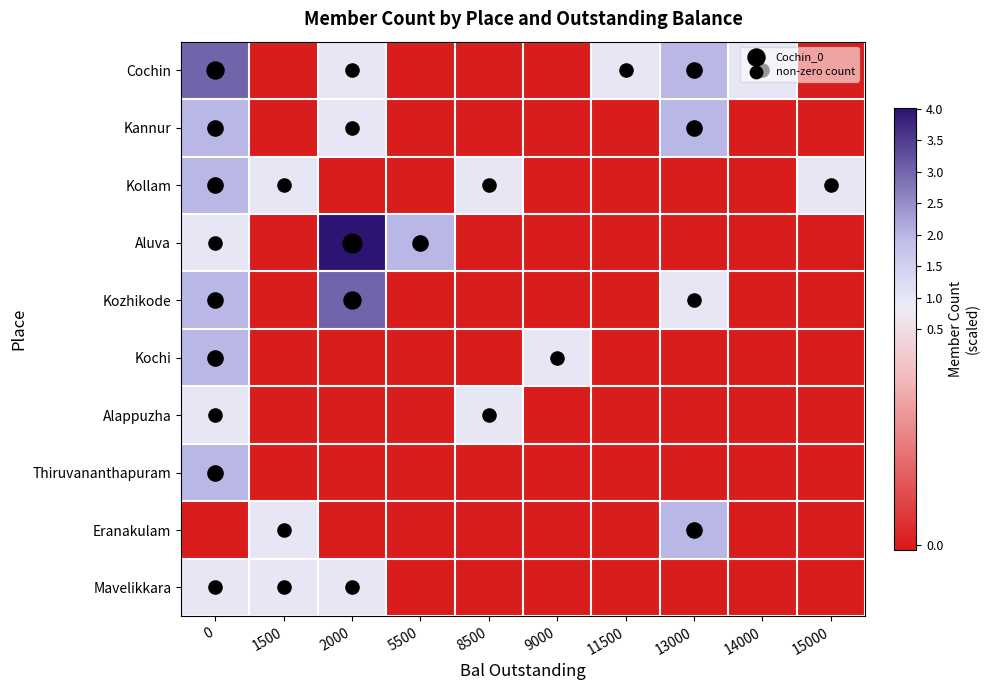

What is the total value across all series at 1500?

3